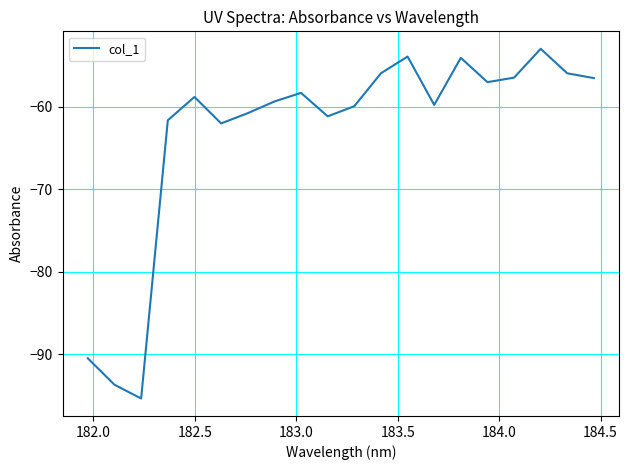

What is the greatest value displayed?

-53.0